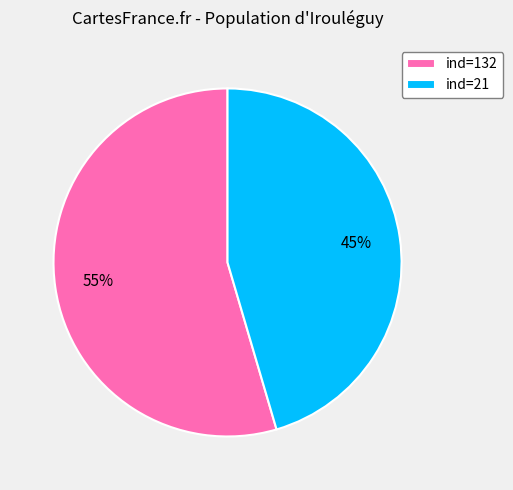

Rank the categories by value from lowest to highest.

ind=21, ind=132